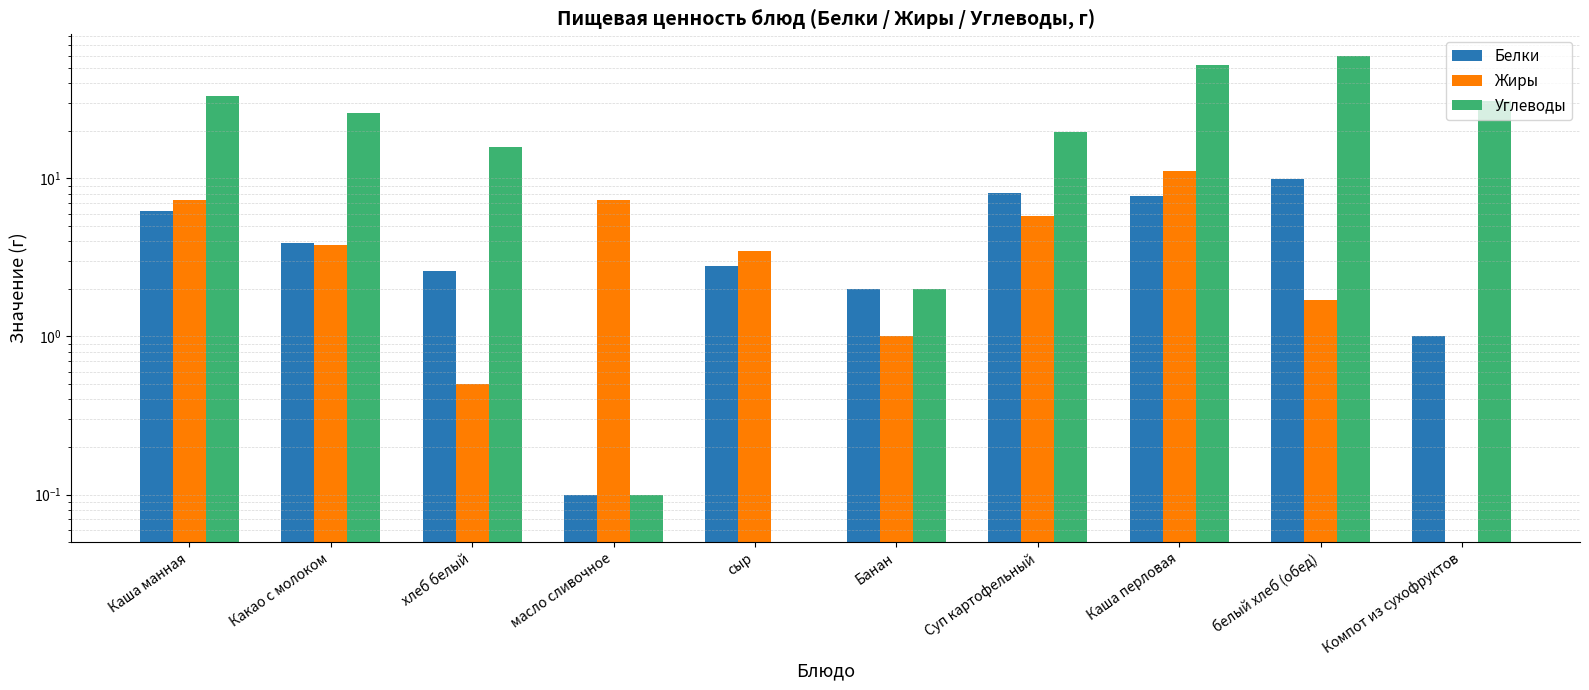

Rank the categories by Белки value from highest to lowest.

белый хлеб (обед), Суп картофельный, Каша перловая, Каша манная, Какао с молоком, сыр, хлеб белый, Банан, Компот из сухофруктов, масло сливочное